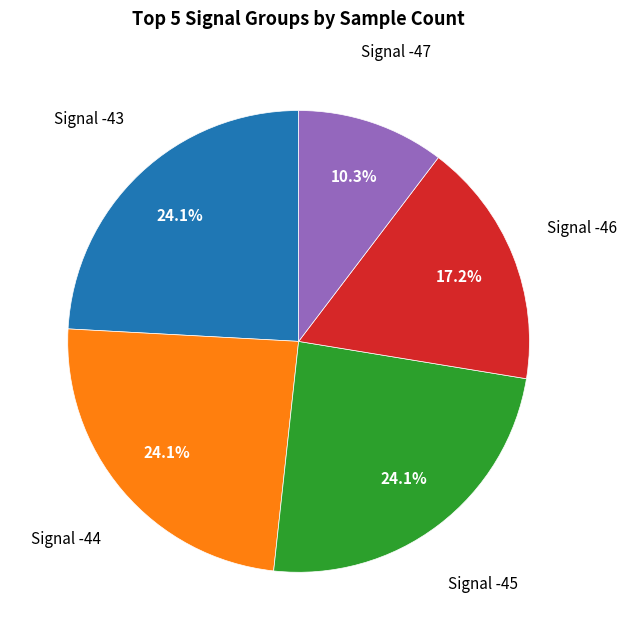

Does any single category account for the majority?

No